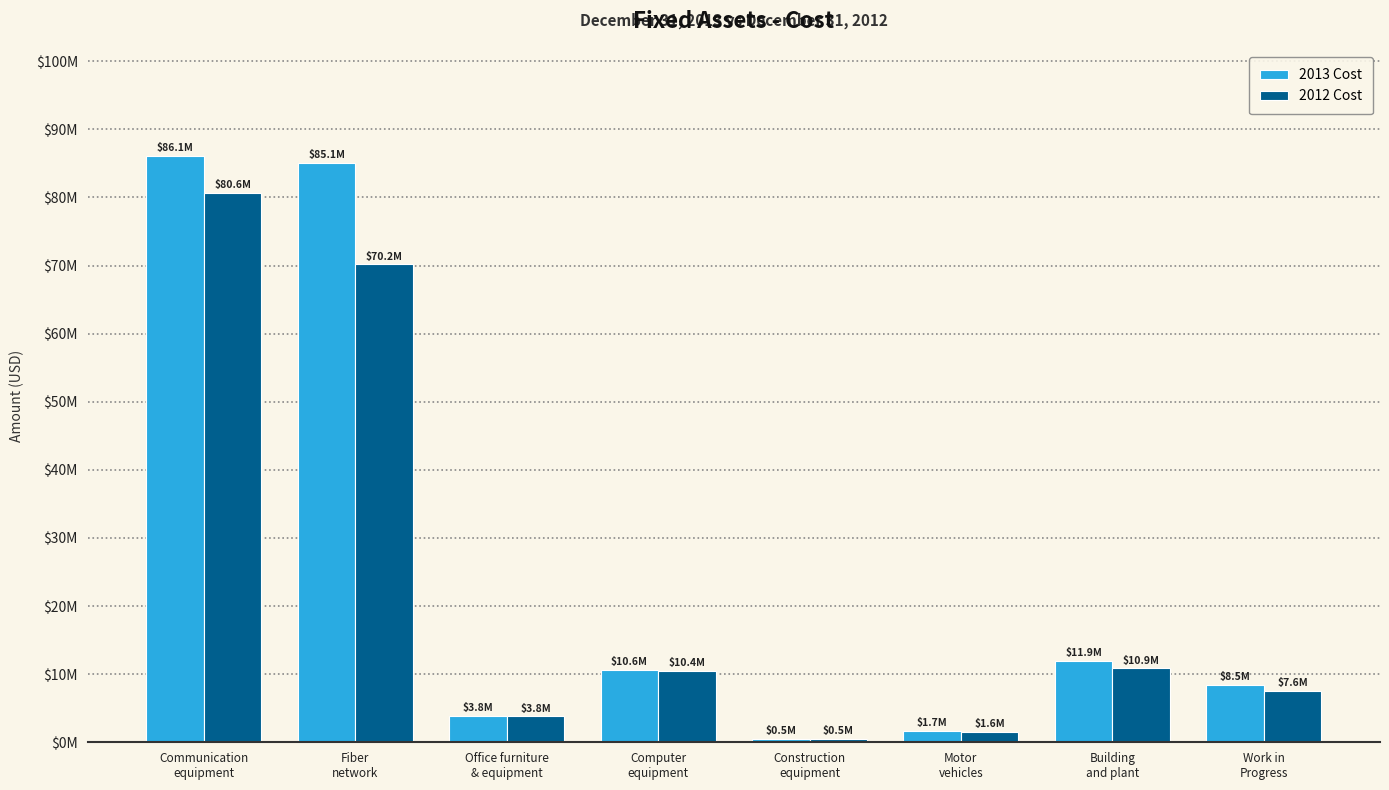

Reading right to left, extract all data points from this chart.

2013 Cost: Work in
Progress=8467622	Building
and plant=11923780	Motor
vehicles=1707827	Construction
equipment=544691	Computer
equipment=10605973	Office furniture
& equipment=3827299	Fiber
network=85094060	Communication
equipment=86124427
2012 Cost: Work in
Progress=7569891	Building
and plant=10851254	Motor
vehicles=1553566	Construction
equipment=531612	Computer
equipment=10435430	Office furniture
& equipment=3823563	Fiber
network=70168573	Communication
equipment=80649694